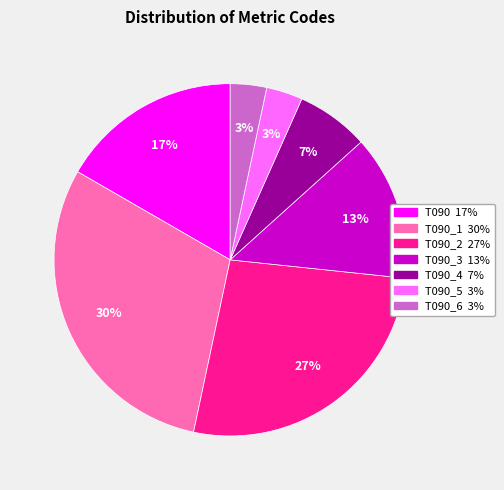

Is there any slice that represents more than half of the pie?

No